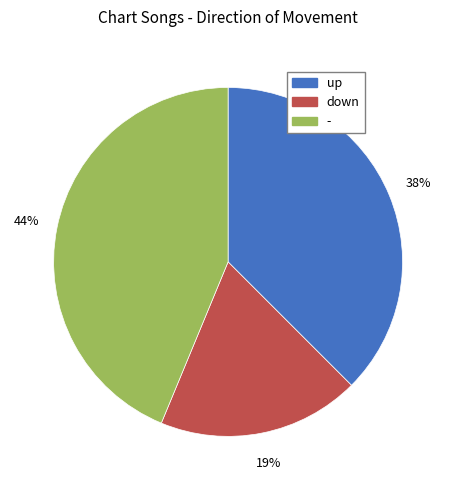

Does - account for over 50% of the chart?

No